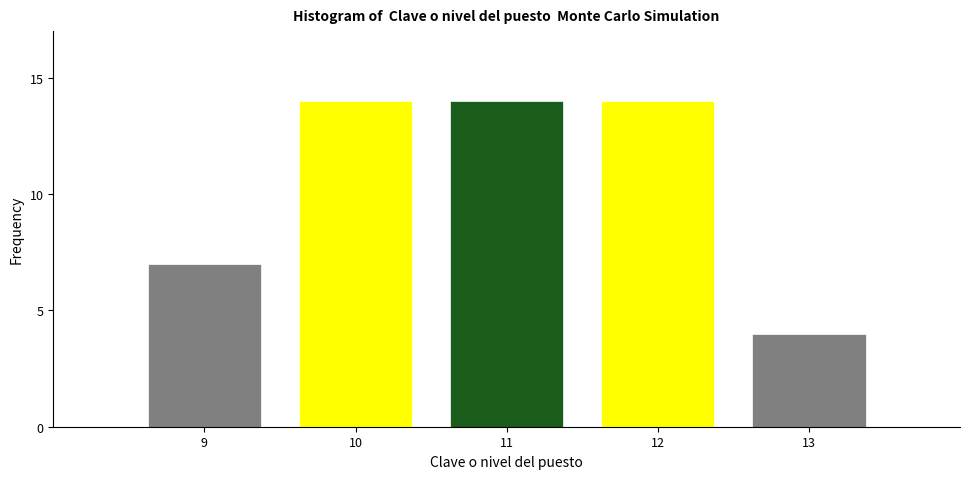

Reading left to right, extract all data points from this chart.

9=7	10=14	11=14	12=14	13=4